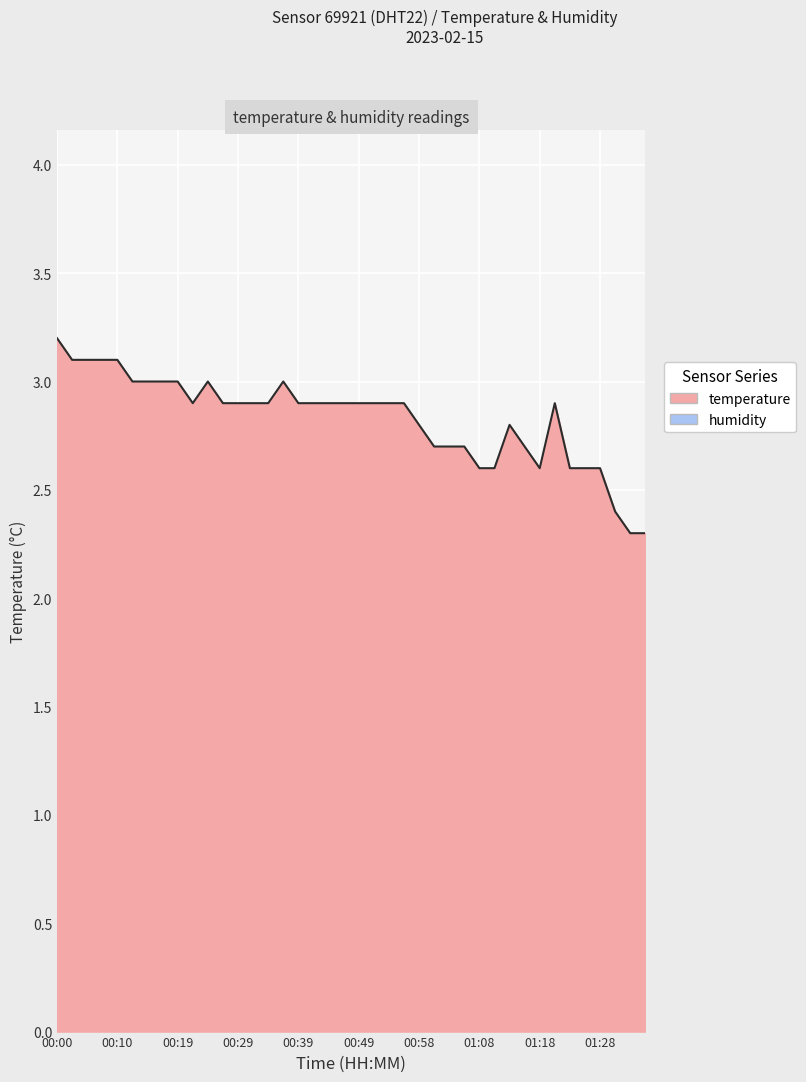

What is the minimum value shown in the chart?

2.3